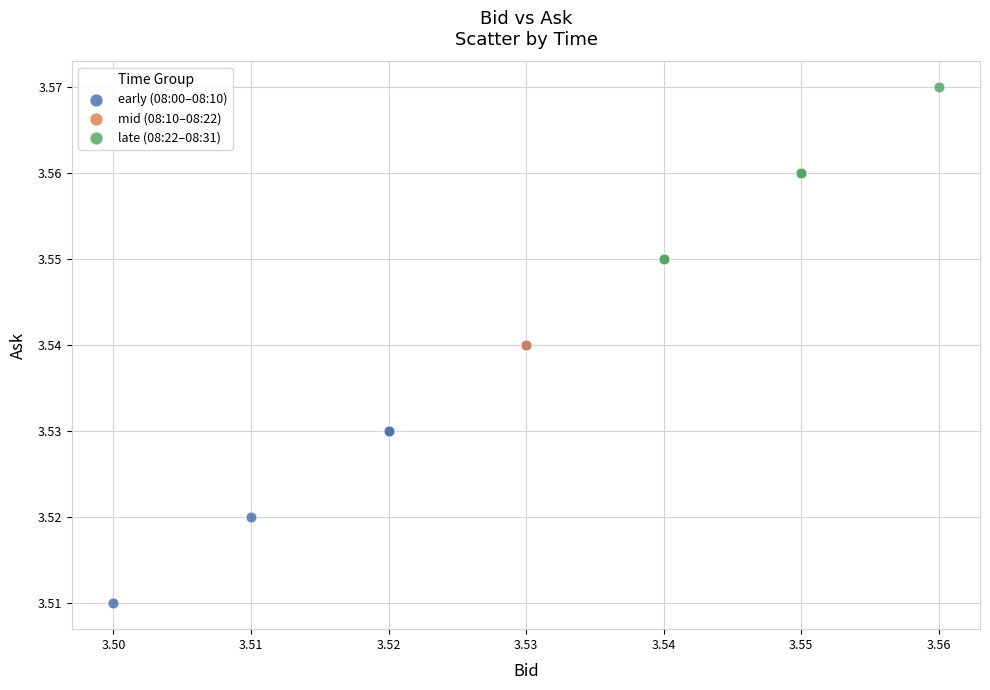

Which series reaches the maximum Y coordinate?

late (08:22–08:31)